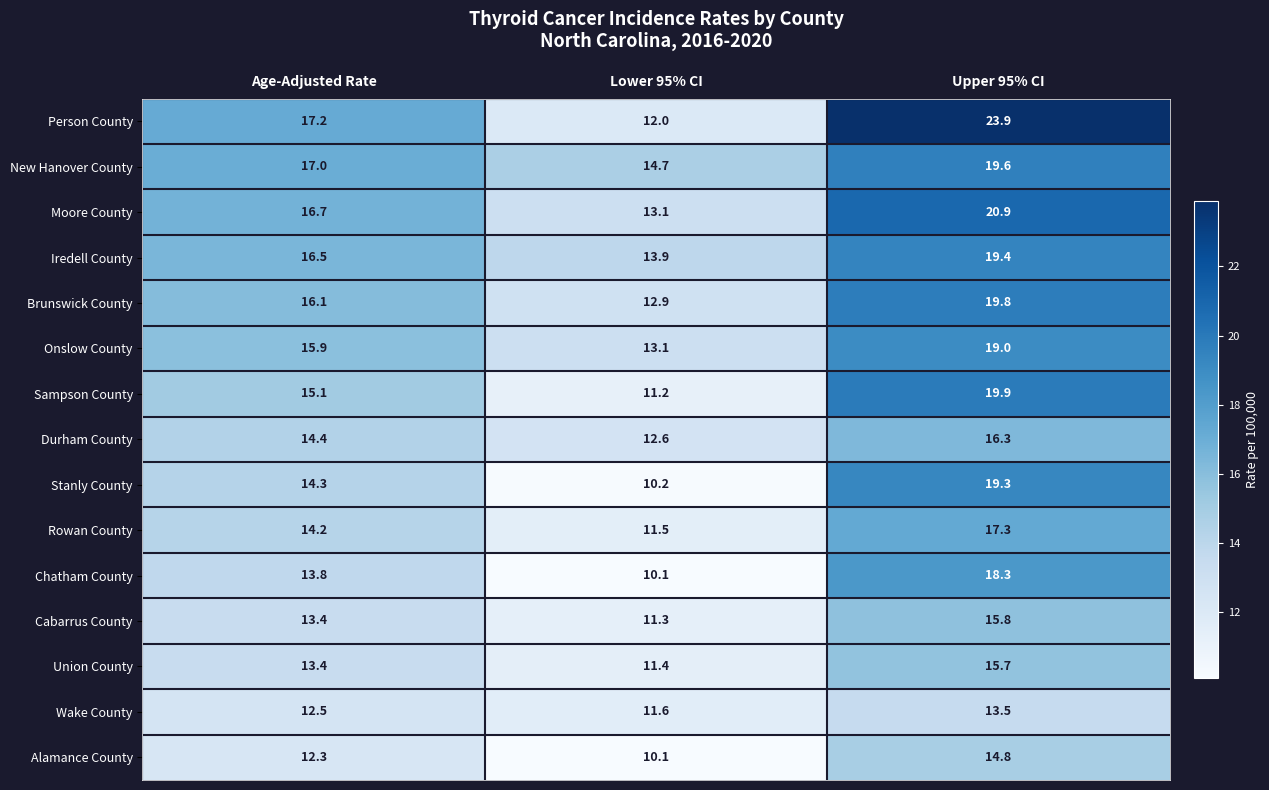

Which series has the widest spread of values?

Person County